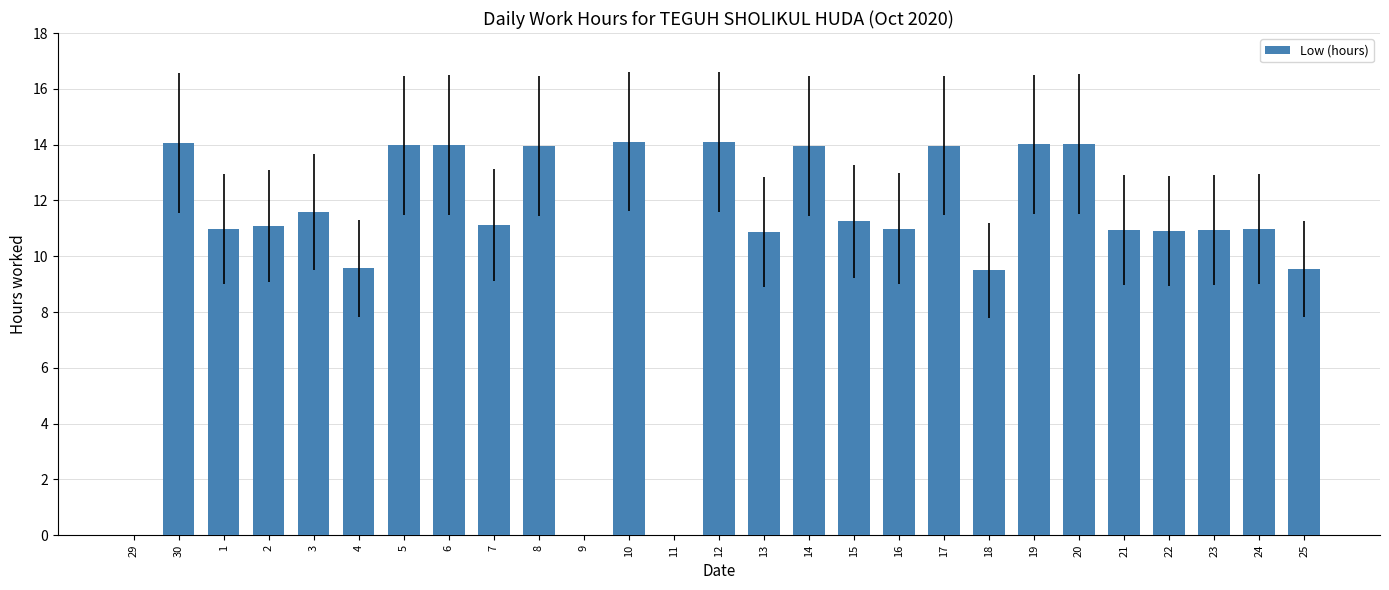

What is the change in value from 4 to 24?

+1.4